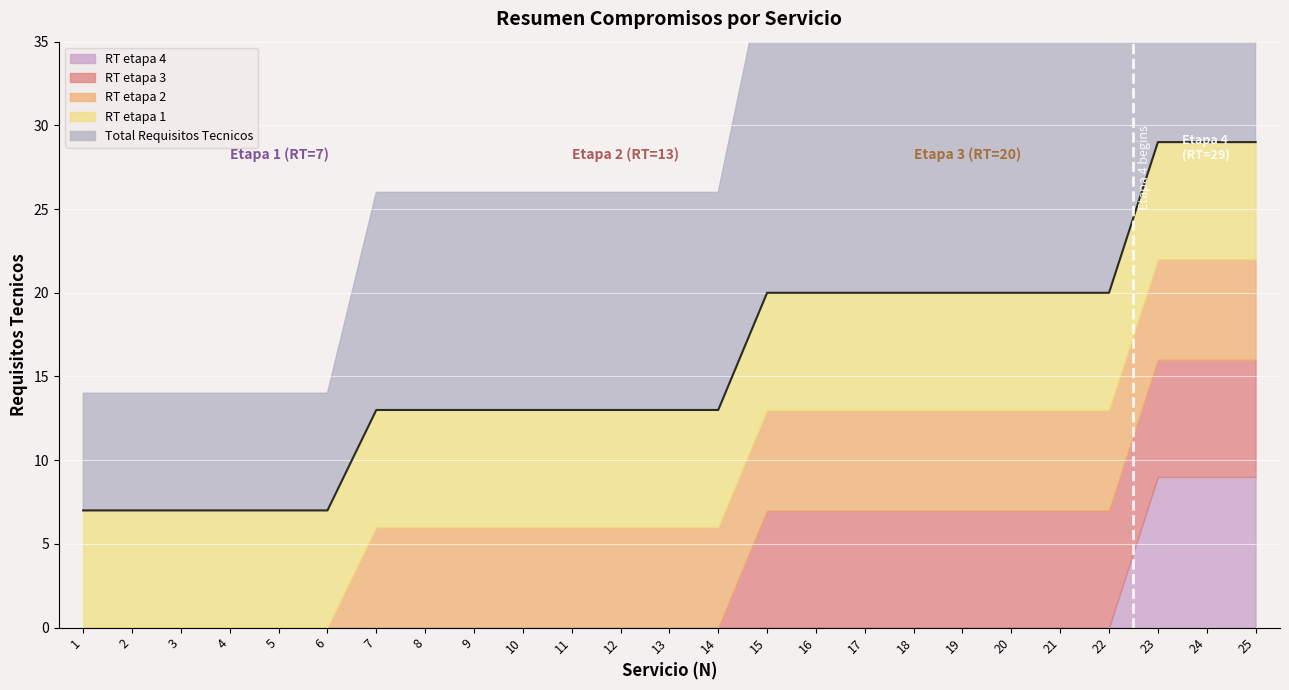

Which series has the largest range (max minus min)?

Total Requisitos Tecnicos